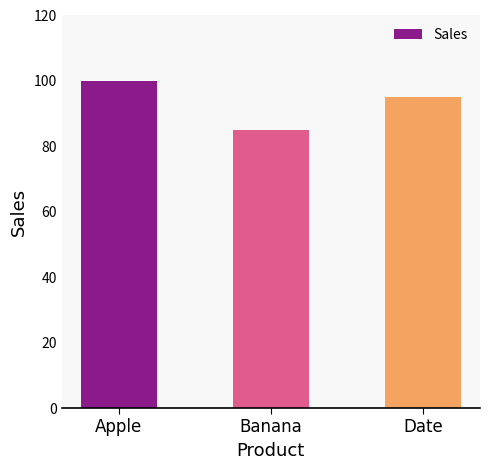

Which label corresponds to the largest value in the chart?

Apple